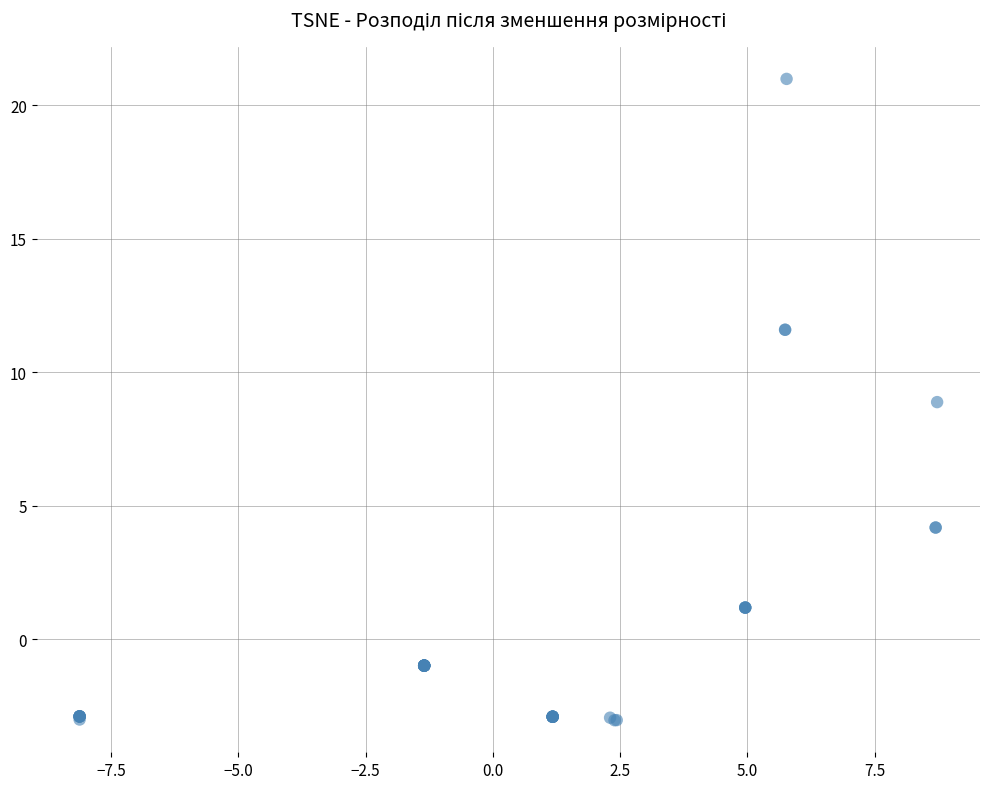

What Y value in the scatter plot is closest to 8?

8.9